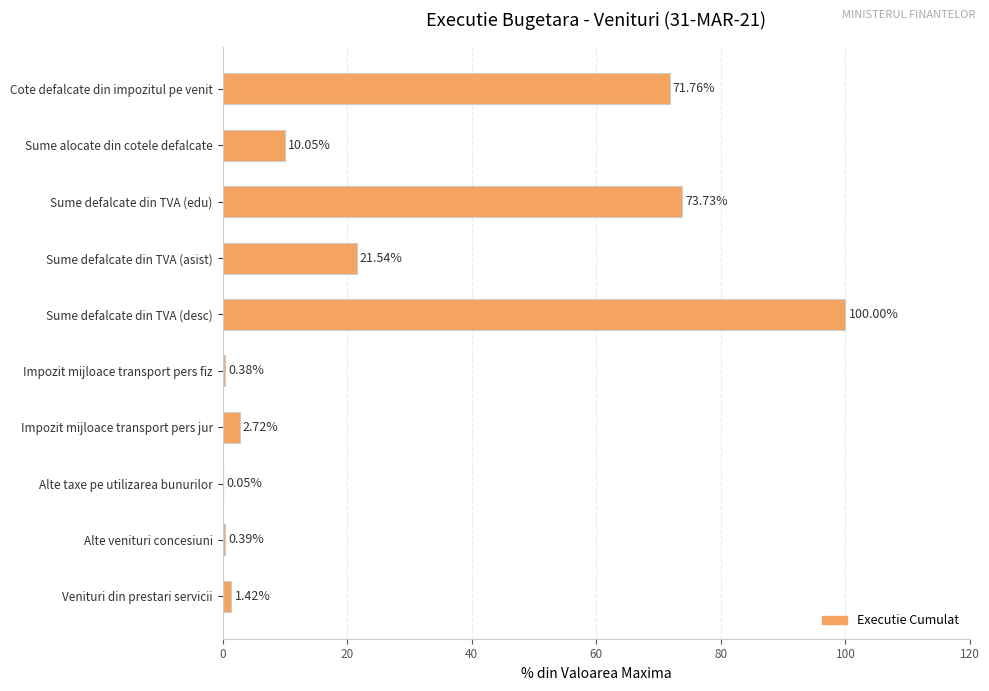

What is the sum of the values at Sume defalcate din TVA (asist) and Venituri din prestari servicii?

23.0